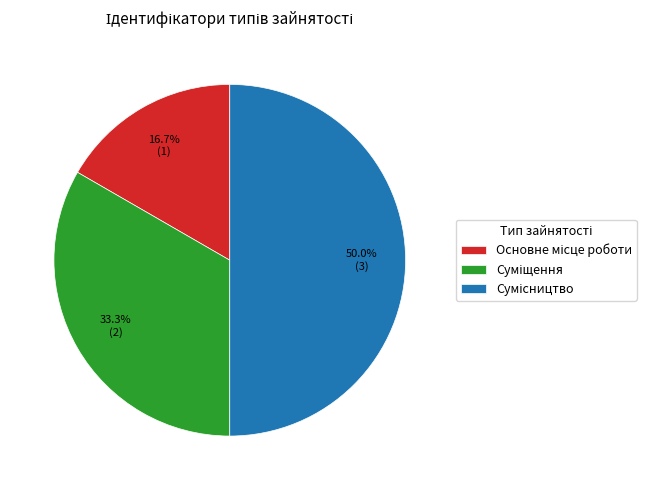

How many segments does this pie chart have?

3